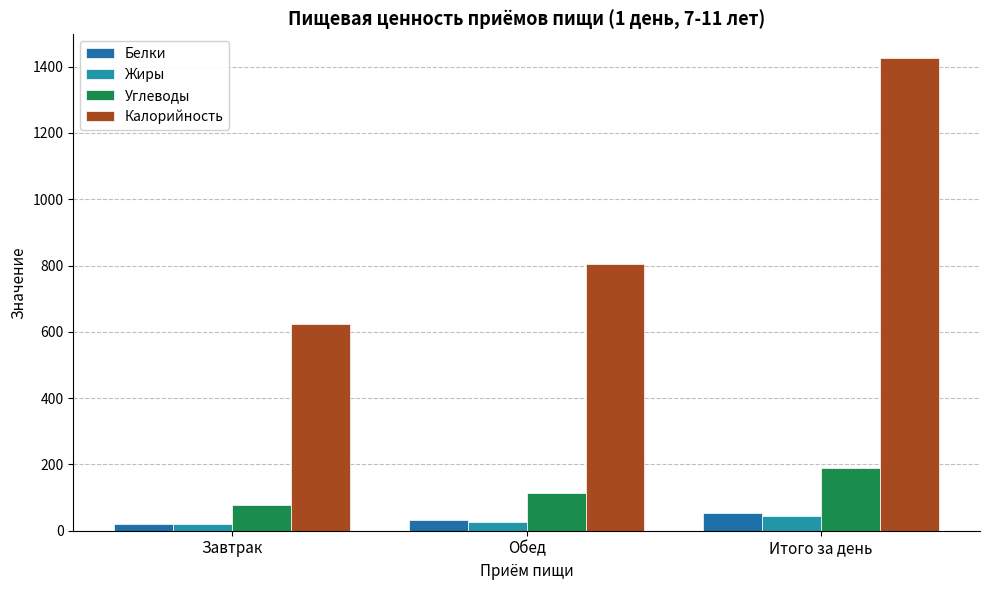

Between Обед and Итого за день, which series saw the biggest shift?

Калорийность